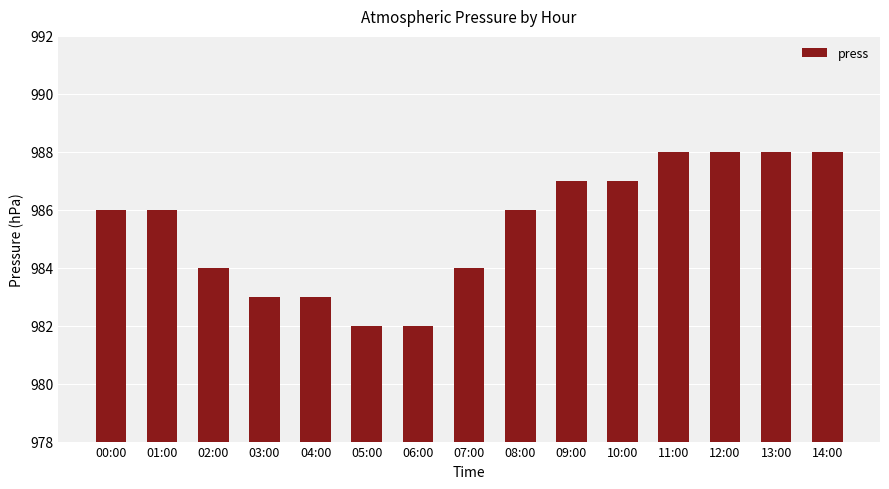

What is the change in value from 02:00 to 05:00?

-2